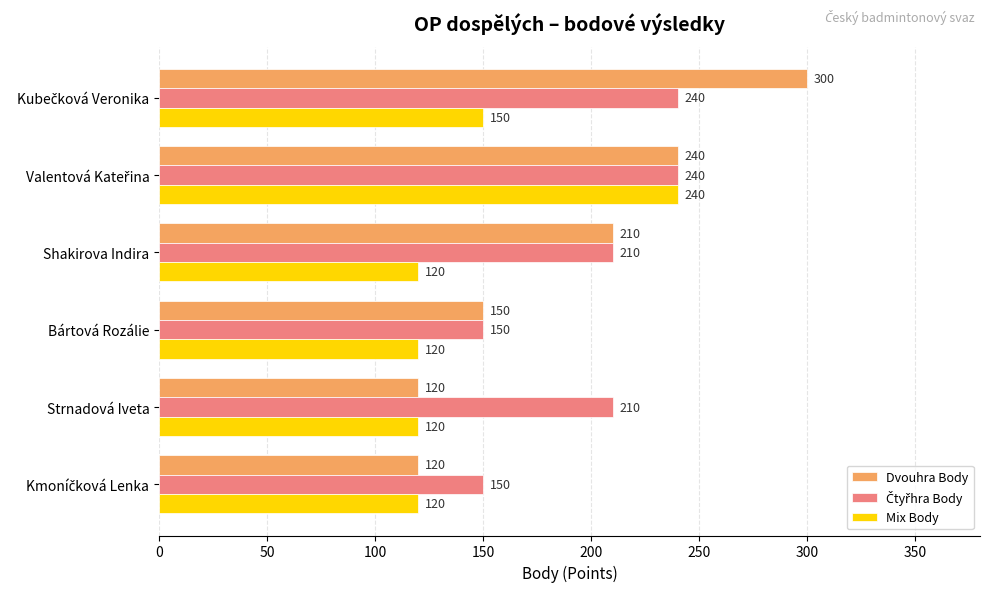

What is the smallest value displayed?

120